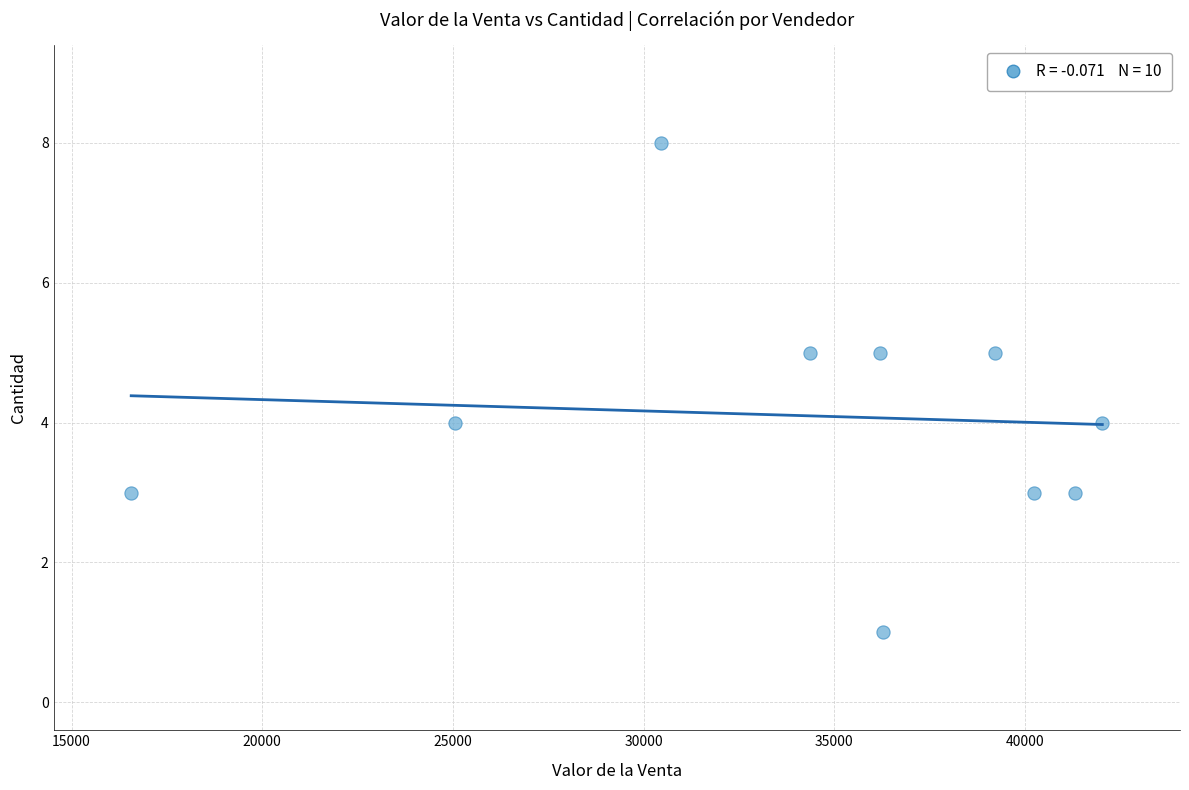

What is the average X value?

34174